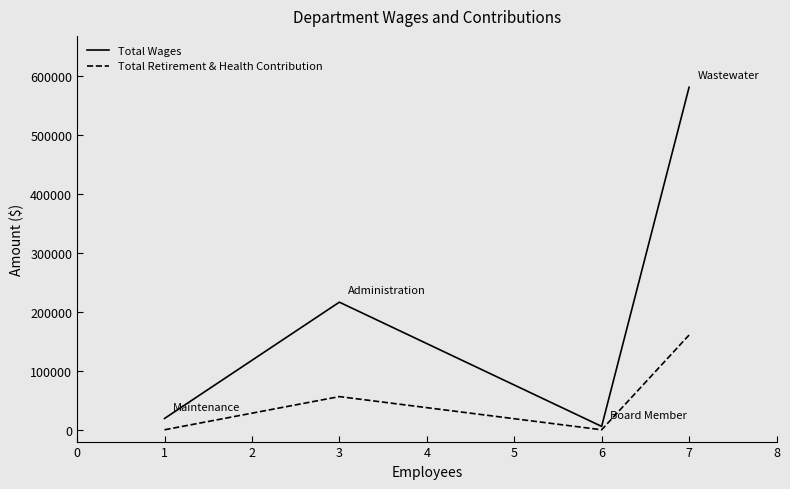

The value of Total Retirement & Health Contribution at 3 is 82072. True or false?

False